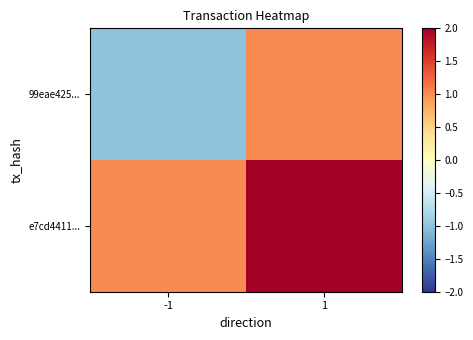

Reading right to left, extract all data points from this chart.

99eae425...: 1=1	-1=-1
e7cd4411...: 1=2	-1=1